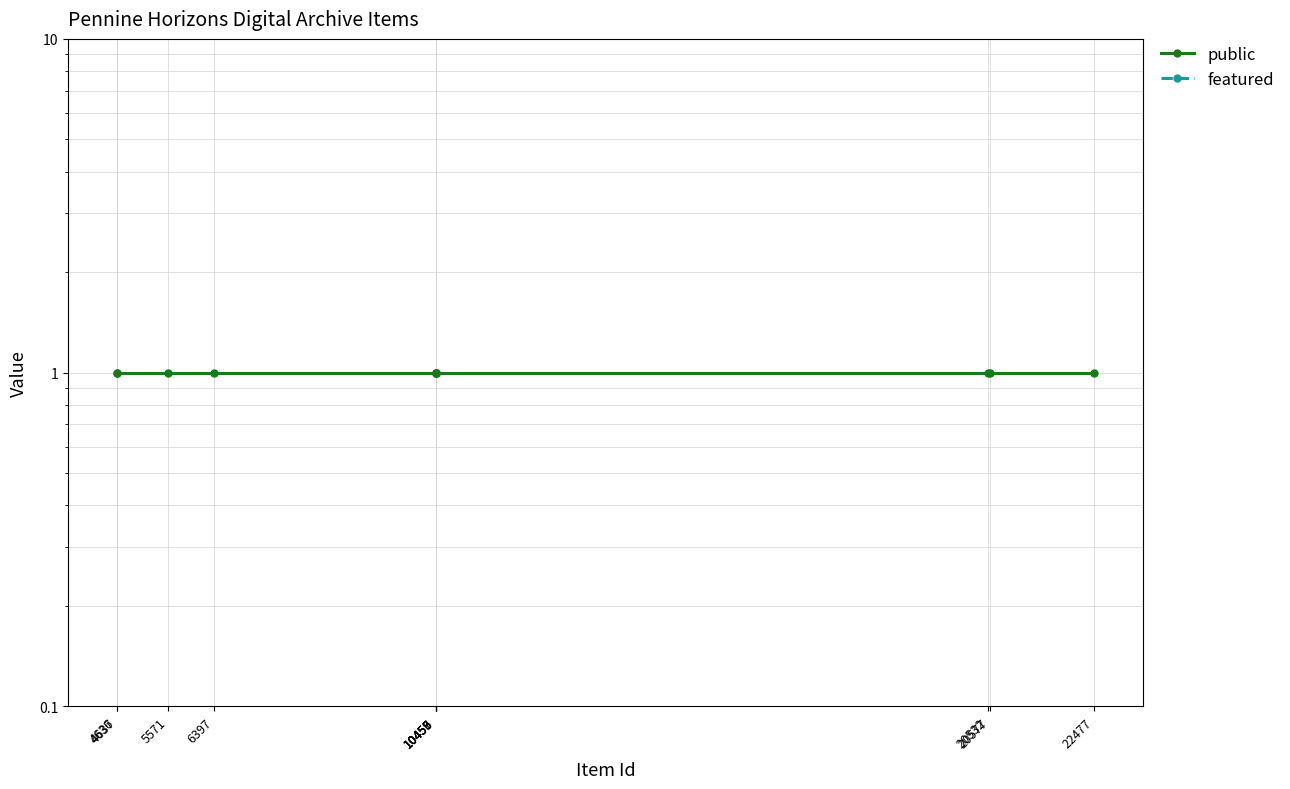

Reading left to right, extract all data points from this chart.

public: 1	1	1	1	1	1	1	1	1	1	1
featured: 0	0	0	0	0	0	0	0	0	0	0